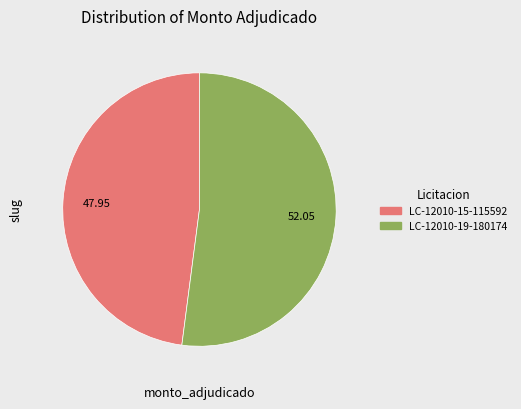

How many slices are in this pie chart?

2